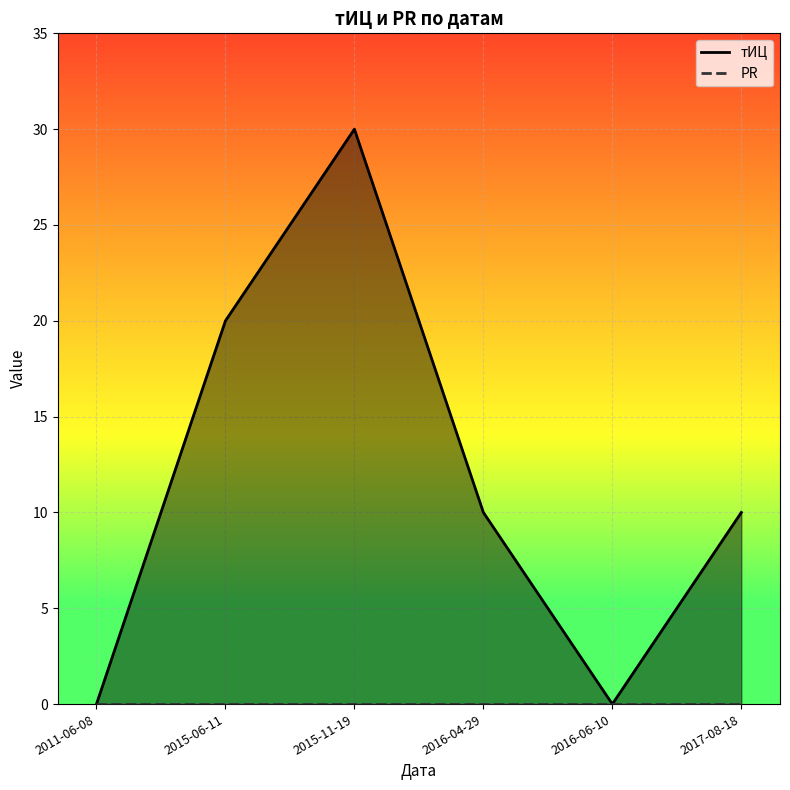

True or false: the data shows 0 at 2016-06-10.

True